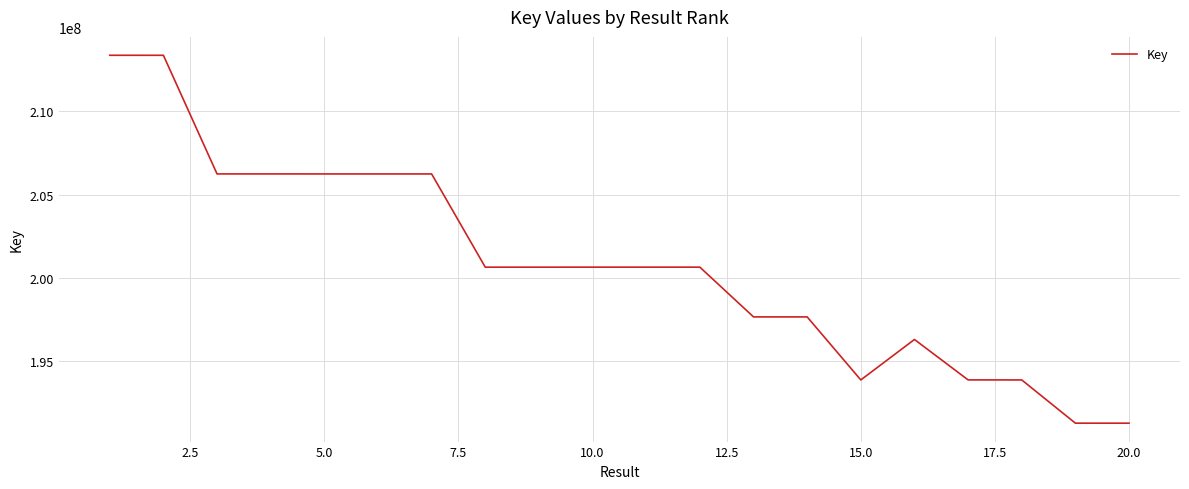

What is the smallest value displayed?

191298433